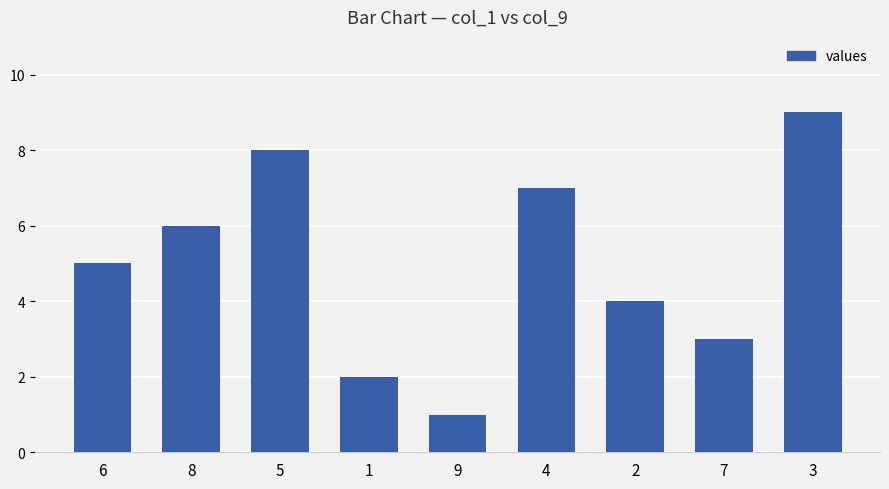

Between 8 and 9, which is larger?

8